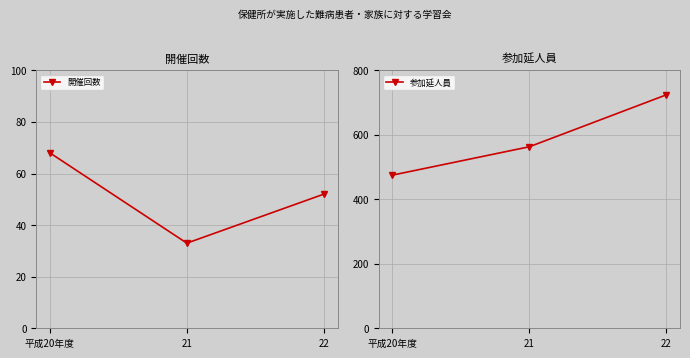

How many 開催回数 values are between 33 and 68?

3